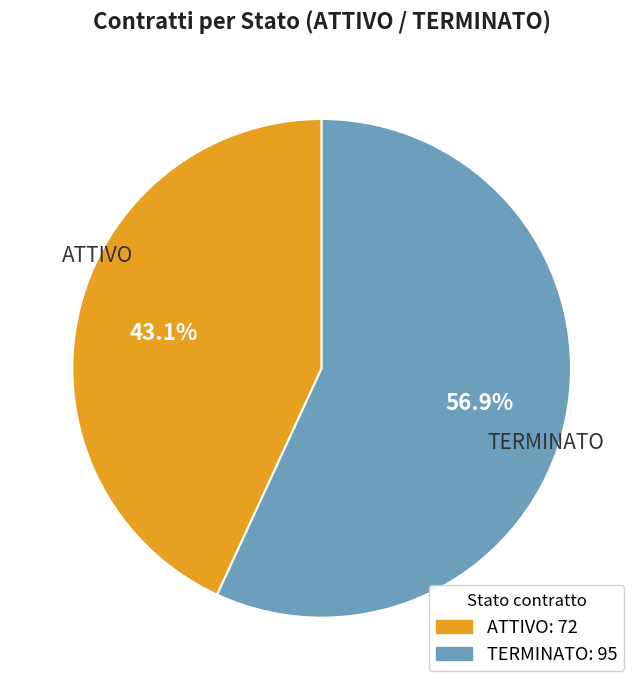

To the nearest percent, what is the average slice percentage?

50%